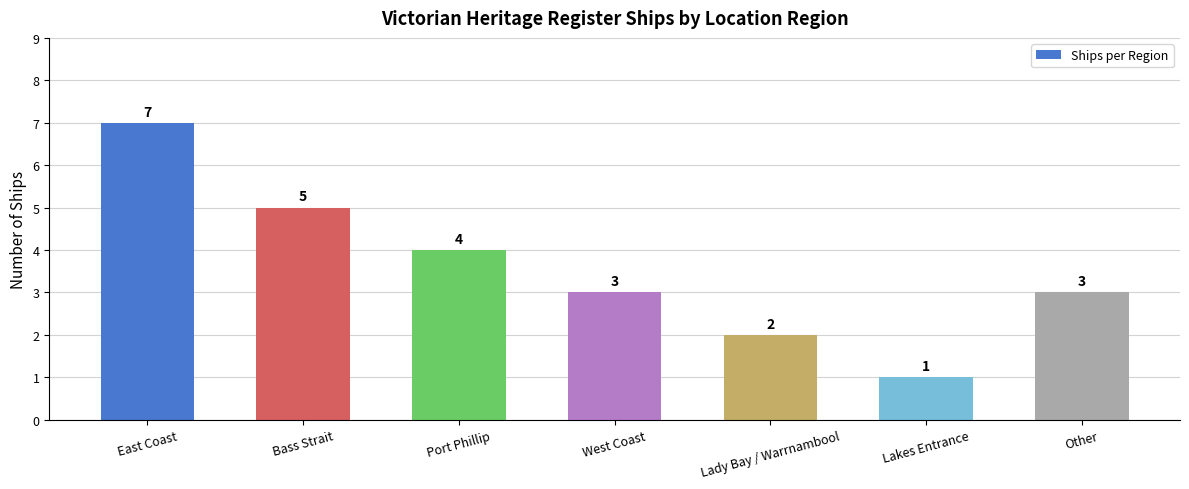

Reading left to right, list all the values displayed in this chart.

East Coast=7	Bass Strait=5	Port Phillip=4	West Coast=3	Lady Bay / Warrnambool=2	Lakes Entrance=1	Other=3